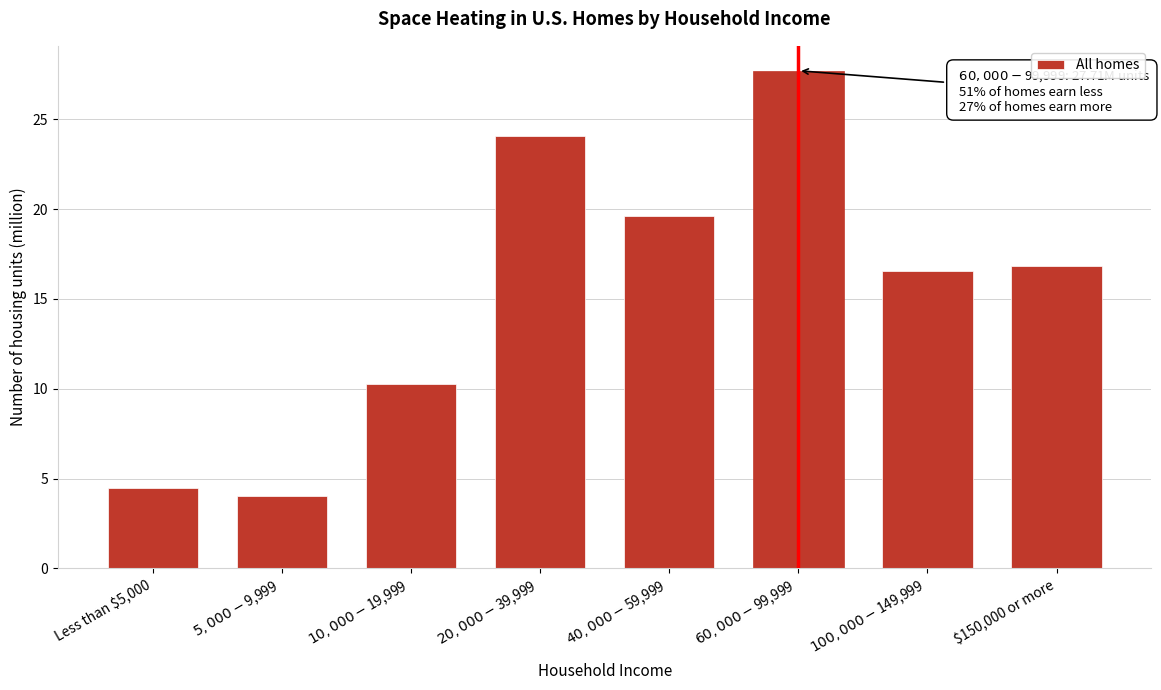

What is the difference between the maximum and minimum values?

23.7